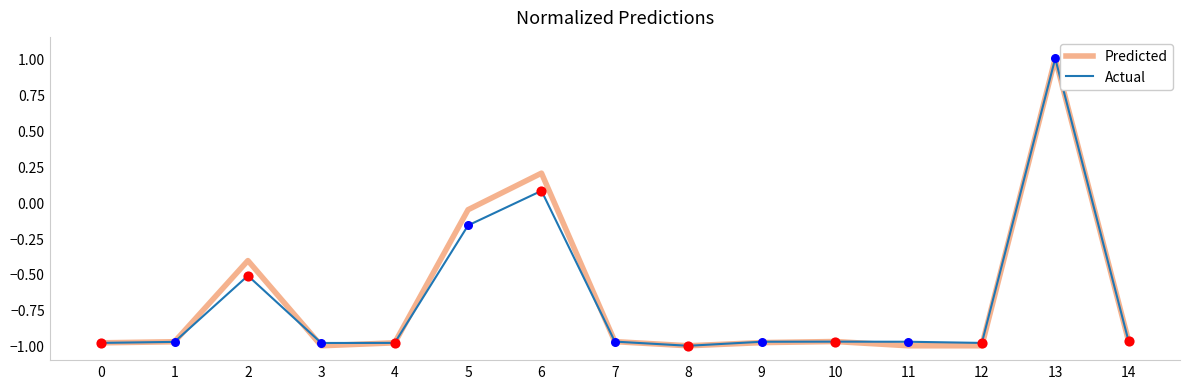

The value of Actual at 3 is -0.4. True or false?

False